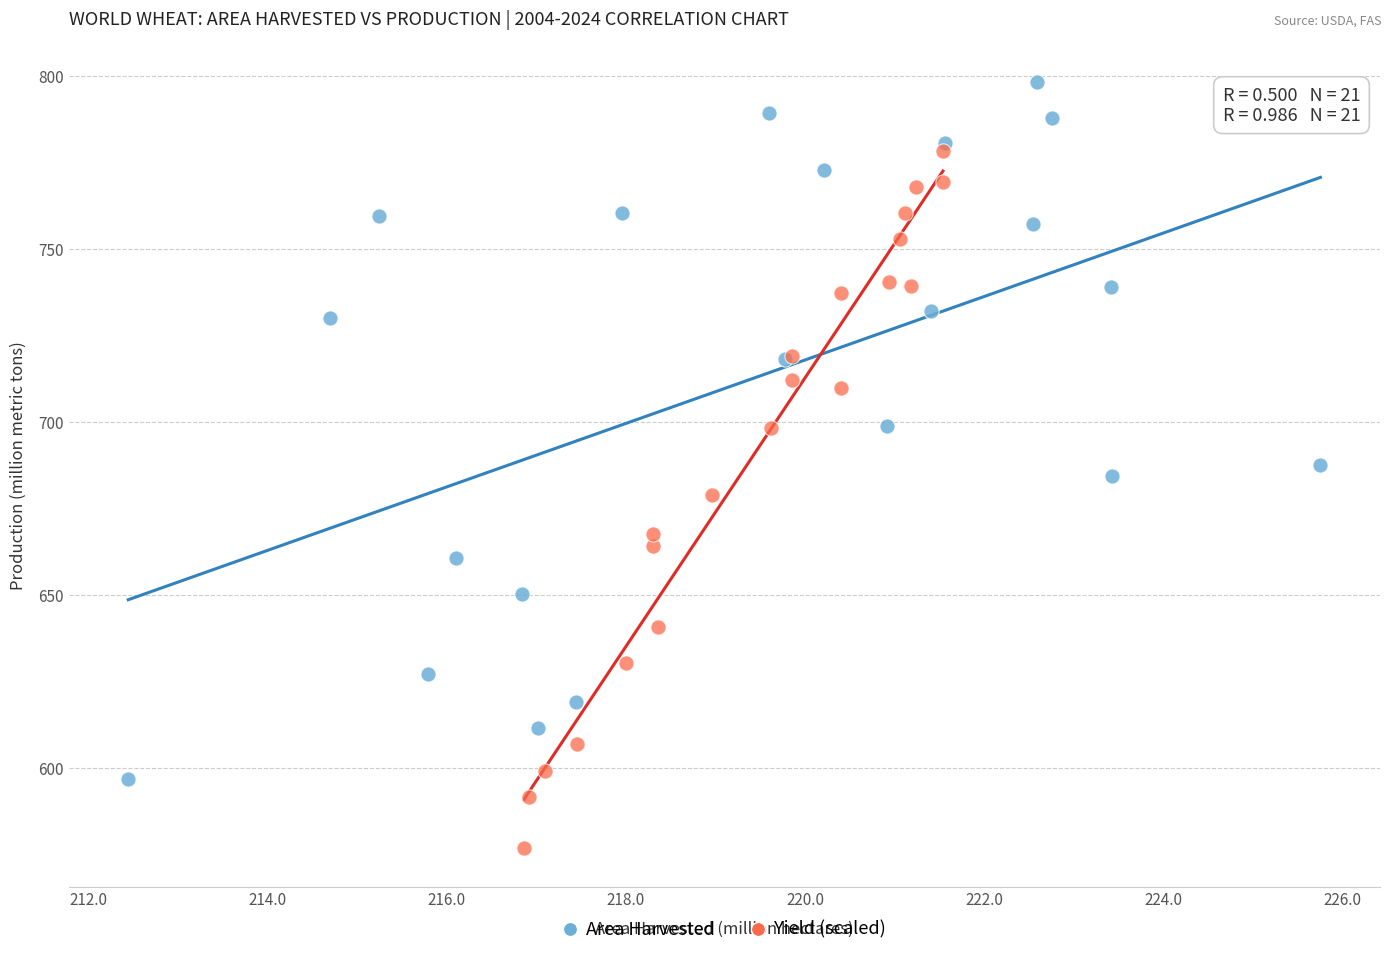

Which series contains the lowest Y value?

Yield (scaled)